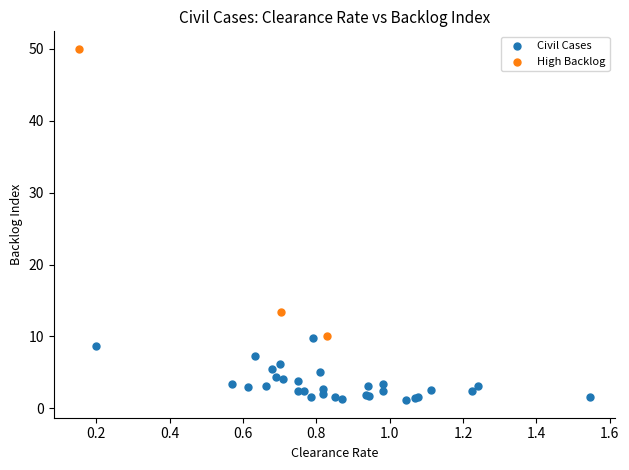

Which series has the largest Y range (max minus min)?

High Backlog